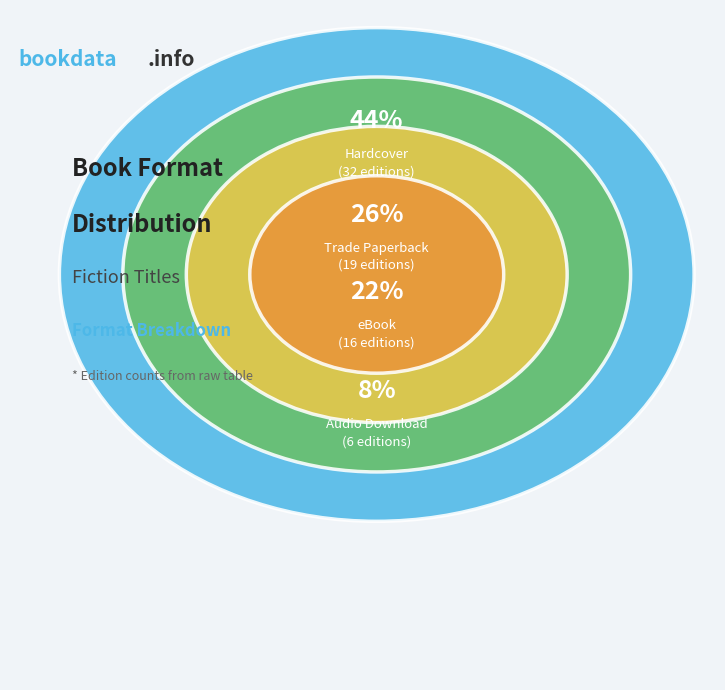

Rank the categories by value from highest to lowest.

Hardcover, Trade Paperback, eBook, Audio Download